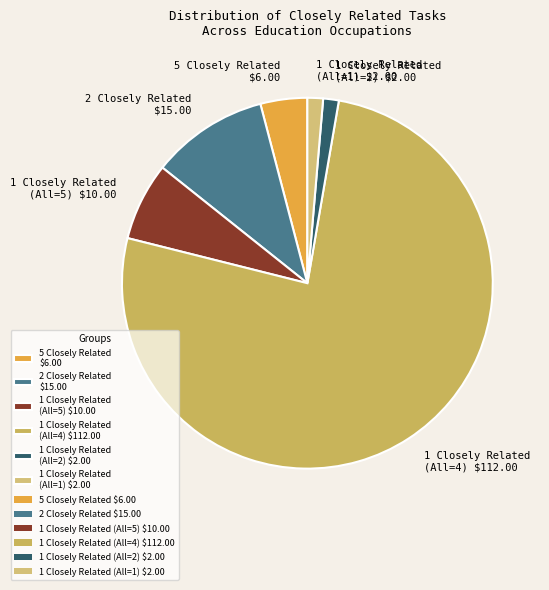

Which slice is the largest?

1 Closely Related (All=4) $112.00